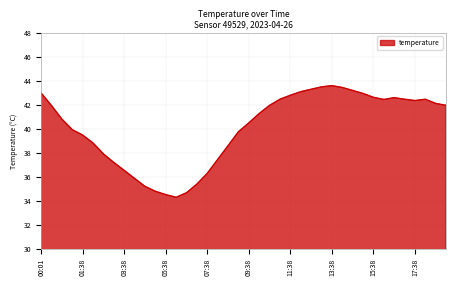

What is the maximum value shown in the chart?

43.6